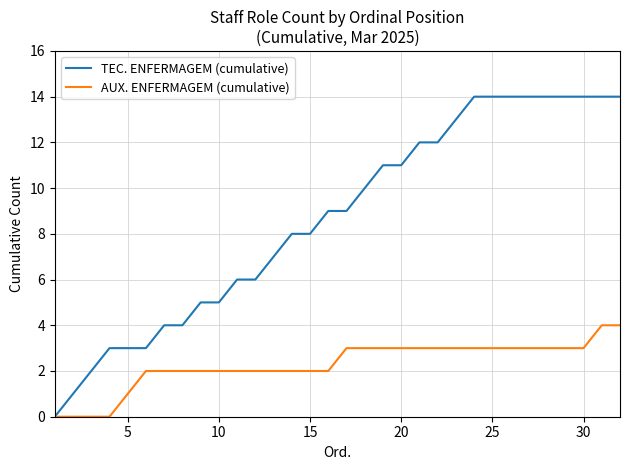

What is the greatest value displayed?

14